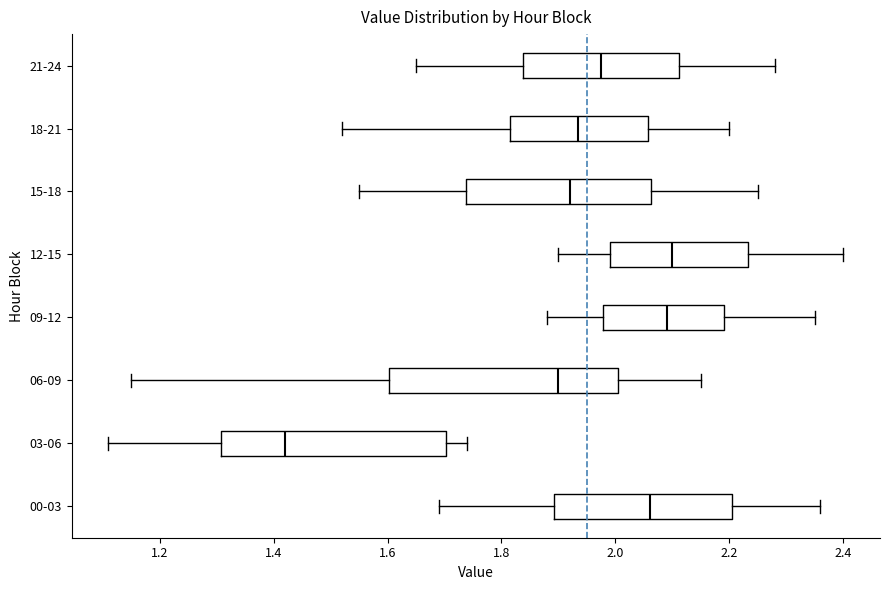

Reading bottom to top, transcribe this box plot: for each box, give where its median line is, the range the box spans, and where its two whiskers end, as read against the x-axis. The values are not printed on the chart, so give them approximately, as read against the axis.

00-03: median 2.06, box 1.90 to 2.20, whiskers 1.70 to 2.36
03-06: median 1.42, box 1.30 to 1.70, whiskers 1.12 to 1.74
06-09: median 1.90, box 1.60 to 2.00, whiskers 1.16 to 2.16
09-12: median 2.10, box 1.98 to 2.20, whiskers 1.88 to 2.36
12-15: median 2.10, box 2.00 to 2.24, whiskers 1.90 to 2.40
15-18: median 1.92, box 1.74 to 2.06, whiskers 1.56 to 2.26
18-21: median 1.94, box 1.82 to 2.06, whiskers 1.52 to 2.20
21-24: median 1.98, box 1.84 to 2.12, whiskers 1.66 to 2.28